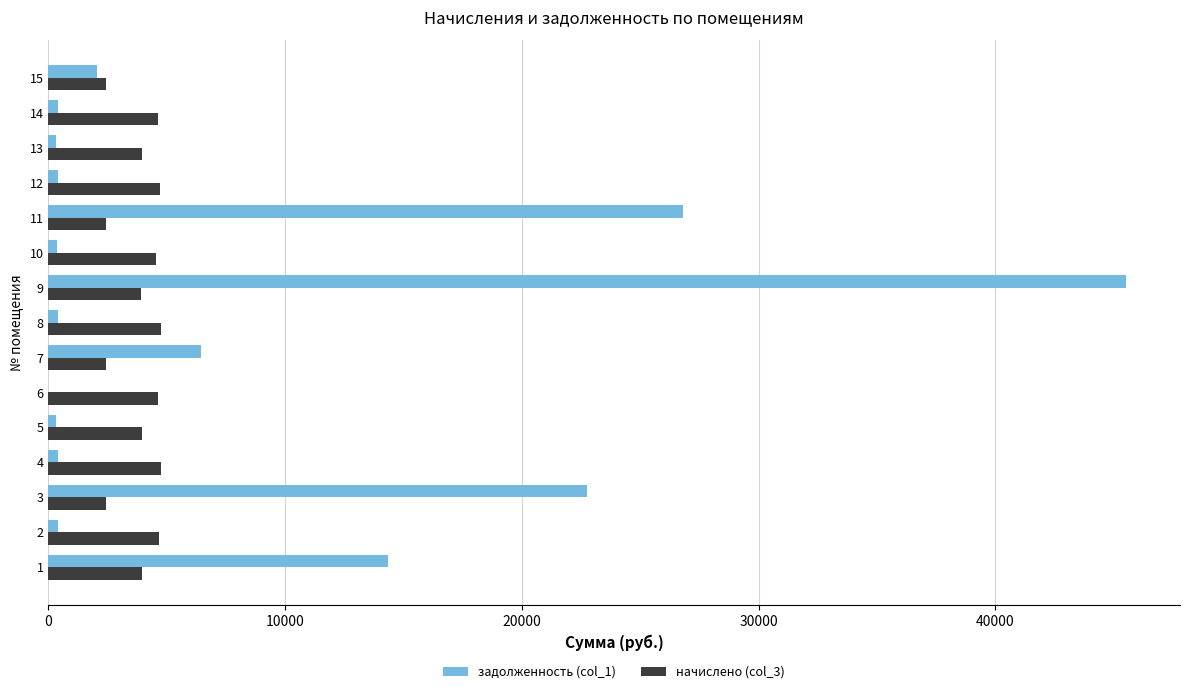

What is the sum of all начислено (col_3) values?

58054.7